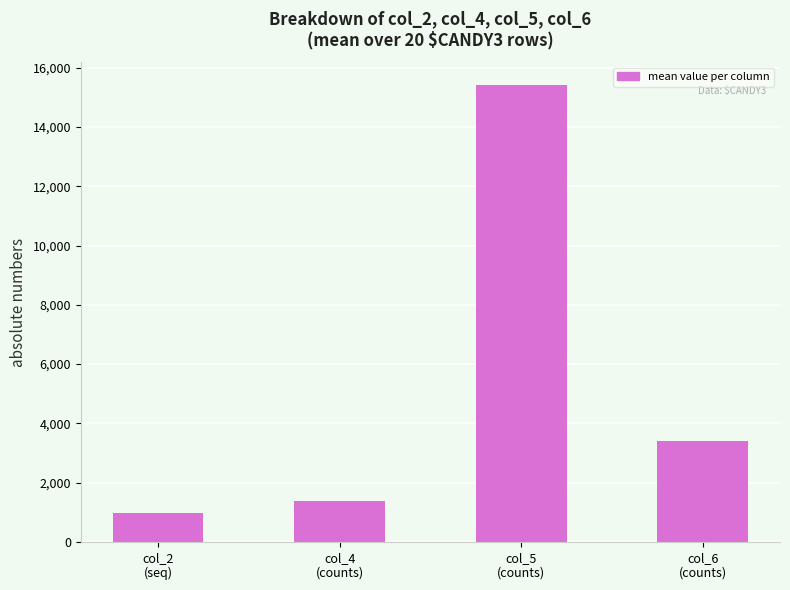

What is the sum of all values?

21199